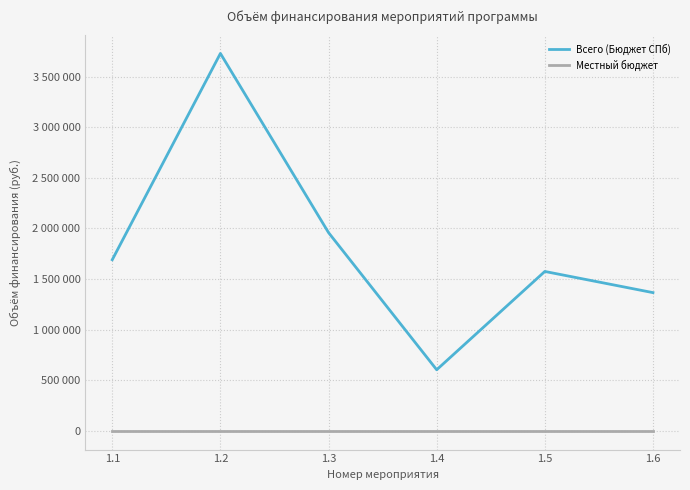

True or false: Местный бюджет and Всего (Бюджет СПб) intersect in this chart.

False